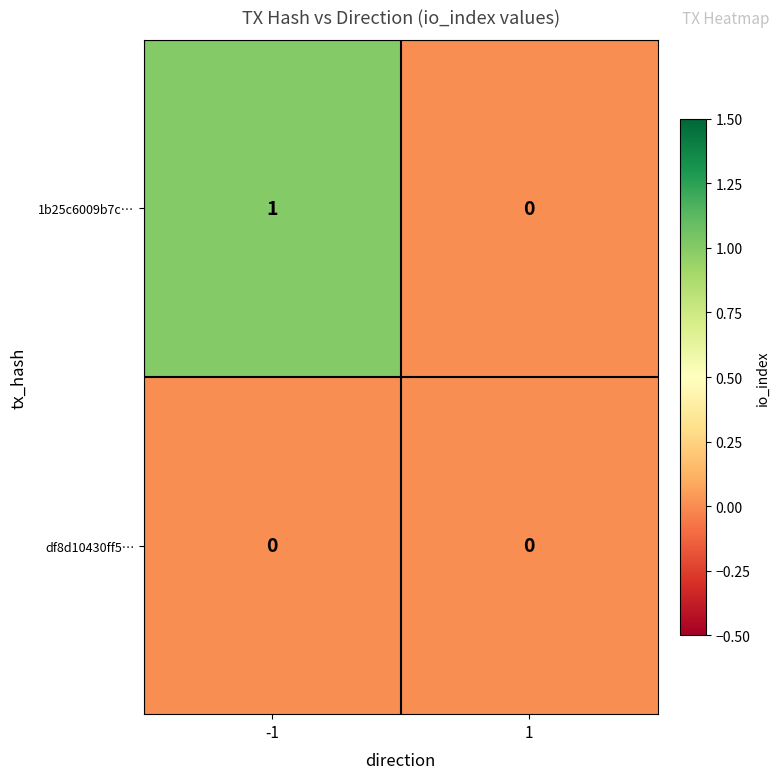

How many positive values does the 1b25c6009b7c… series have?

1